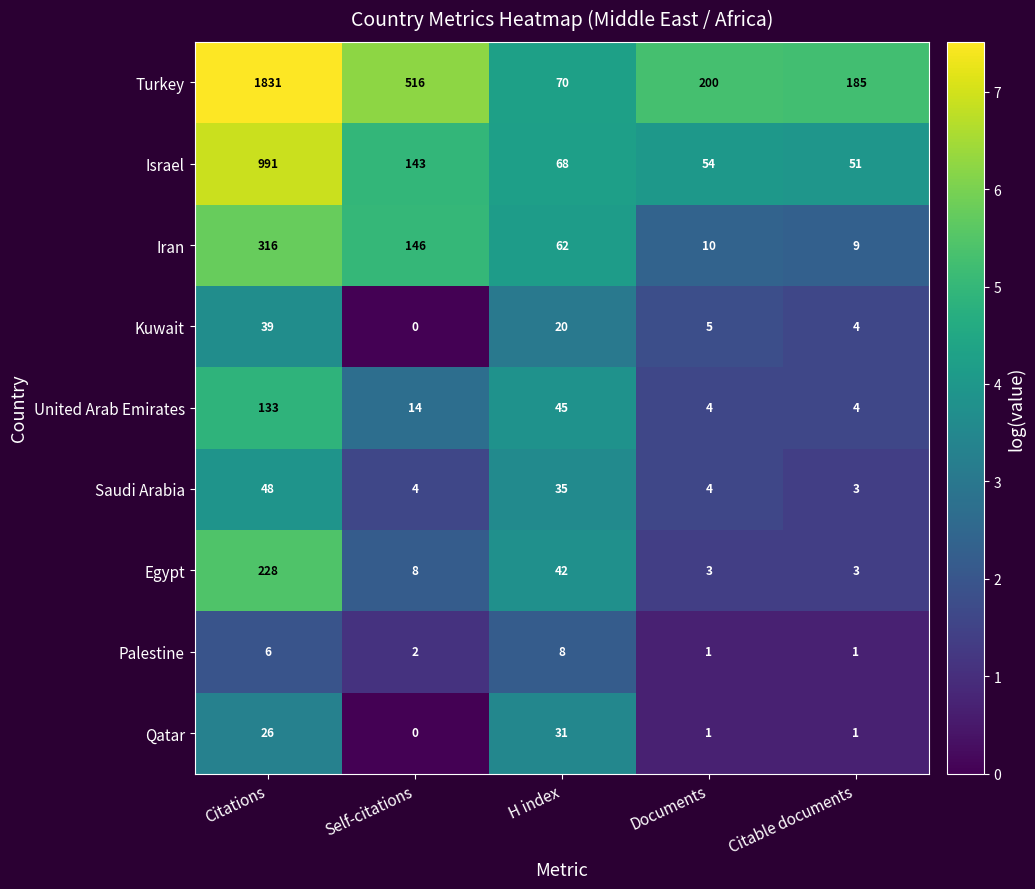

Which label corresponds to the largest value in the chart?

Citations